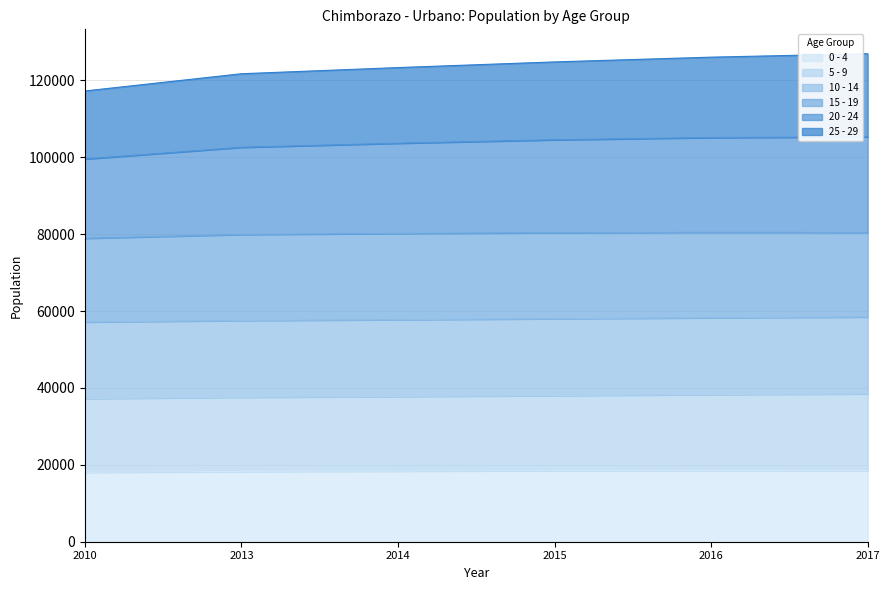

True or false: 25 - 29 and 0 - 4 intersect in this chart.

False